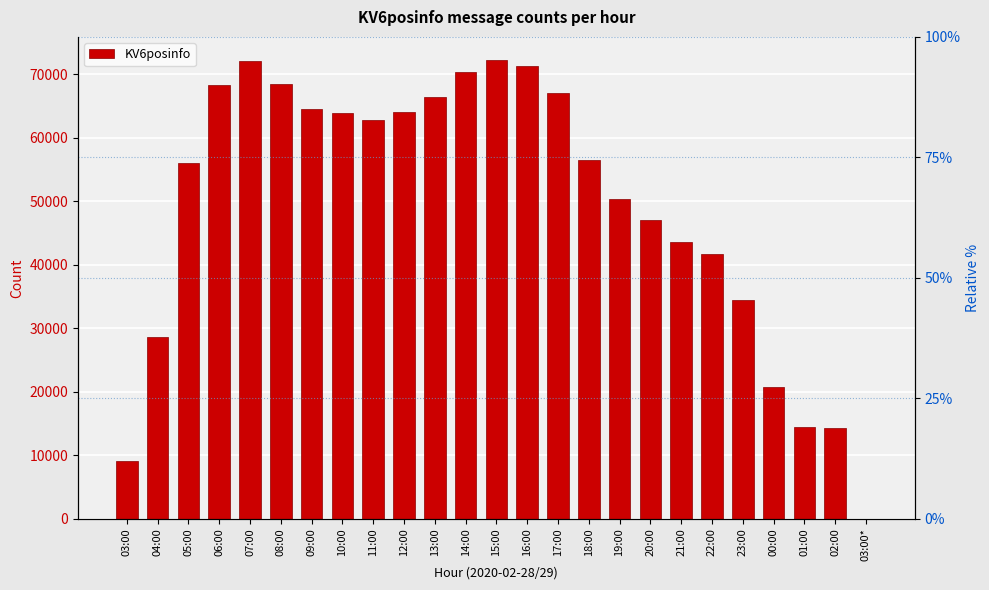

Which category has the lowest value across all series?

03:00*